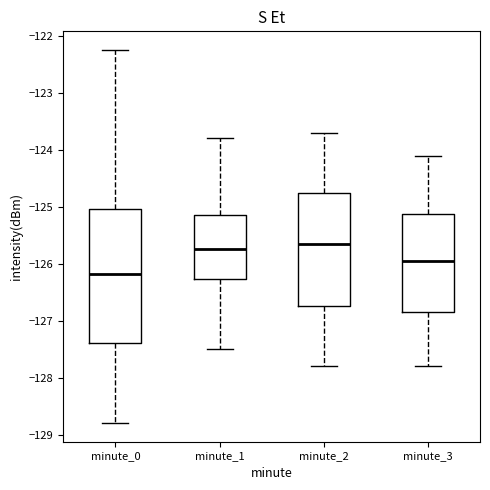

Which box has the lowest median line?

minute_0